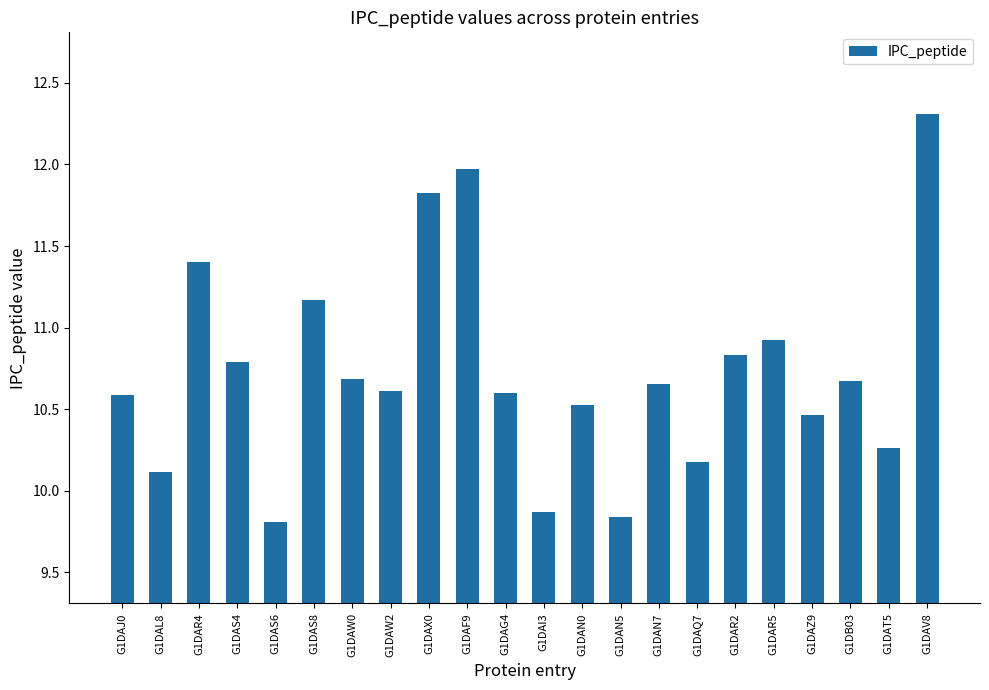

What is the label of the 11th bar from the right?

G1DAI3